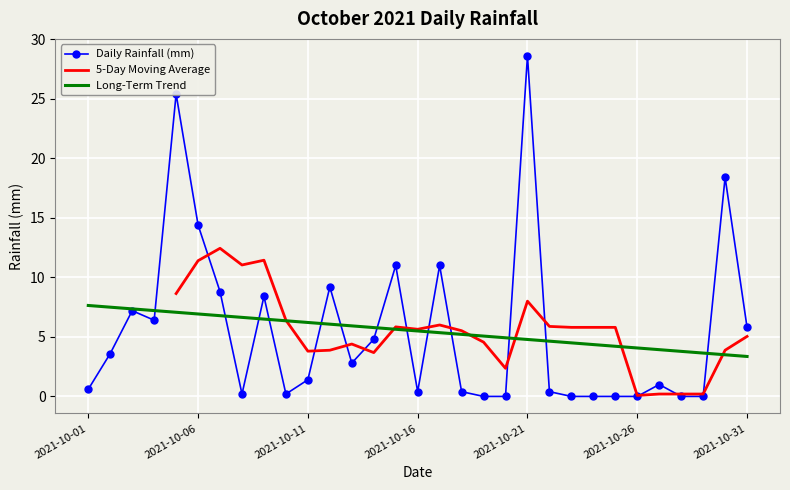

What is the change in value from 2021-10-16 to 2021-10-25?

-0.4